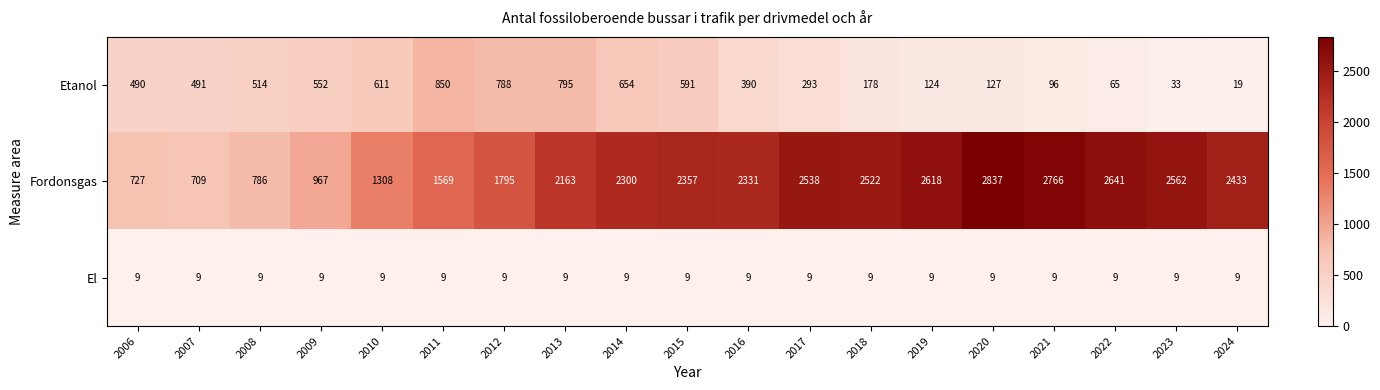

At which category does the chart reach its peak across all series?

2020